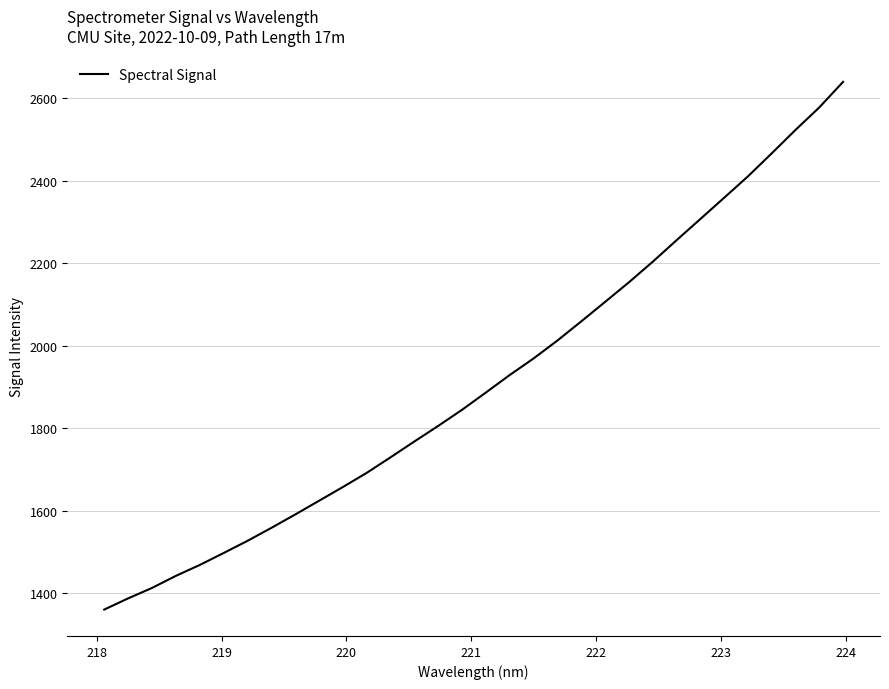

What is the maximum value shown in the chart?

2640.3